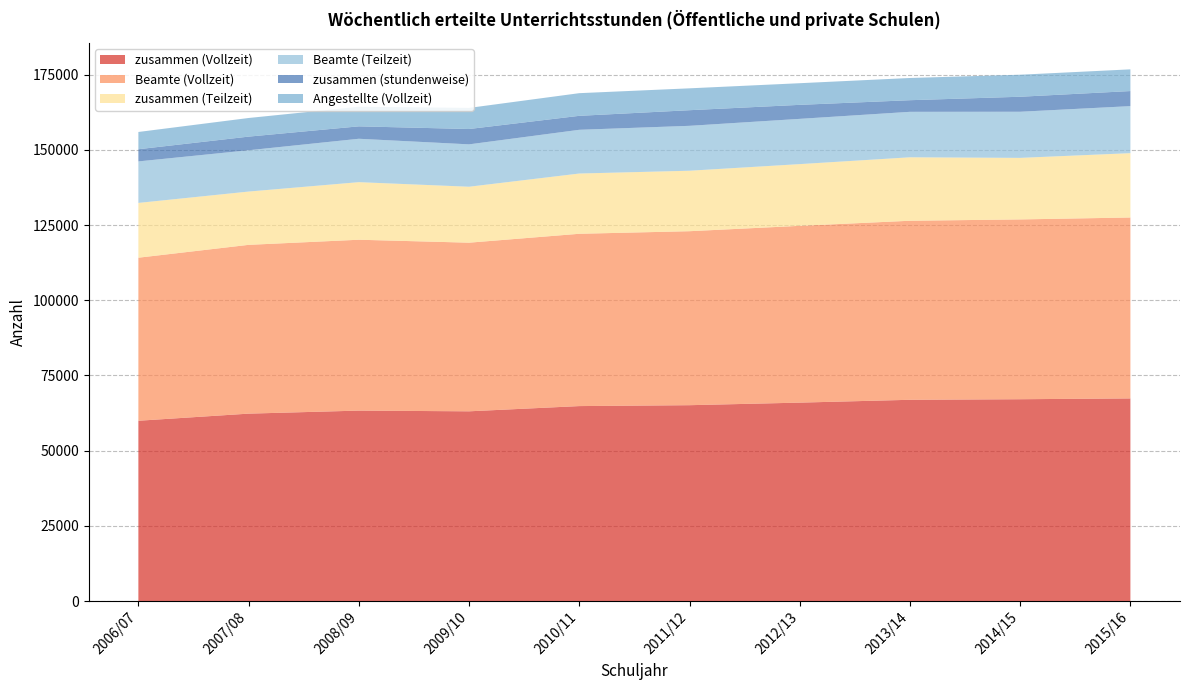

Reading left to right, what are all the values shown in this chart?

zusammen (Vollzeit): 2006/07=59945.0	2007/08=62310.0	2008/09=63318.0	2009/10=63082.0	2010/11=64821.0	2011/12=65119.0	2012/13=65972.0	2013/14=66913.0	2014/15=67101.5	2015/16=67369.2
Beamte (Vollzeit): 2006/07=54209.0	2007/08=56118.0	2008/09=56810.0	2009/10=56067.0	2010/11=57288.0	2011/12=57845.0	2012/13=58777.0	2013/14=59525.0	2014/15=59778.1	2015/16=60152.0
zusammen (Teilzeit): 2006/07=18218.0	2007/08=17717.0	2008/09=19143.0	2009/10=18601.0	2010/11=20032.0	2011/12=20107.0	2012/13=20520.0	2013/14=21100.0	2014/15=20464.1	2015/16=21390.4
Beamte (Teilzeit): 2006/07=13798.0	2007/08=13731.0	2008/09=14428.0	2009/10=14090.0	2010/11=14538.0	2011/12=14930.0	2012/13=15046.0	2013/14=15118.0	2014/15=15337.0	2015/16=15638.4
zusammen (stundenweise): 2006/07=4049.0	2007/08=4535.0	2008/09=4127.0	2009/10=5100.0	2010/11=4645.0	2011/12=5192.0	2012/13=4659.0	2013/14=3862.0	2014/15=4987.2	2015/16=5010.3
Angestellte (Vollzeit): 2006/07=5736.0	2007/08=6192.0	2008/09=6508.0	2009/10=7015.0	2010/11=7533.0	2011/12=7274.0	2012/13=7195.0	2013/14=7388.0	2014/15=7323.4	2015/16=7217.2